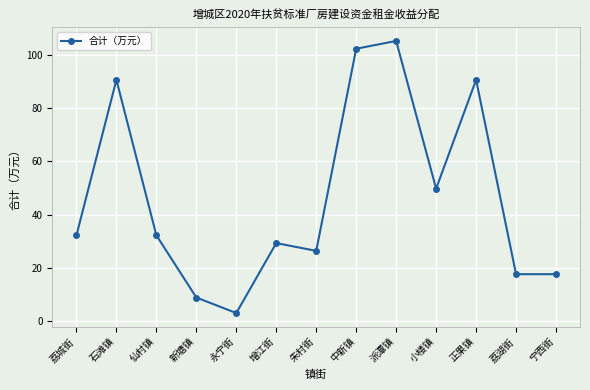

What is the difference between the values at 石滩镇 and 仙村镇?

58.5